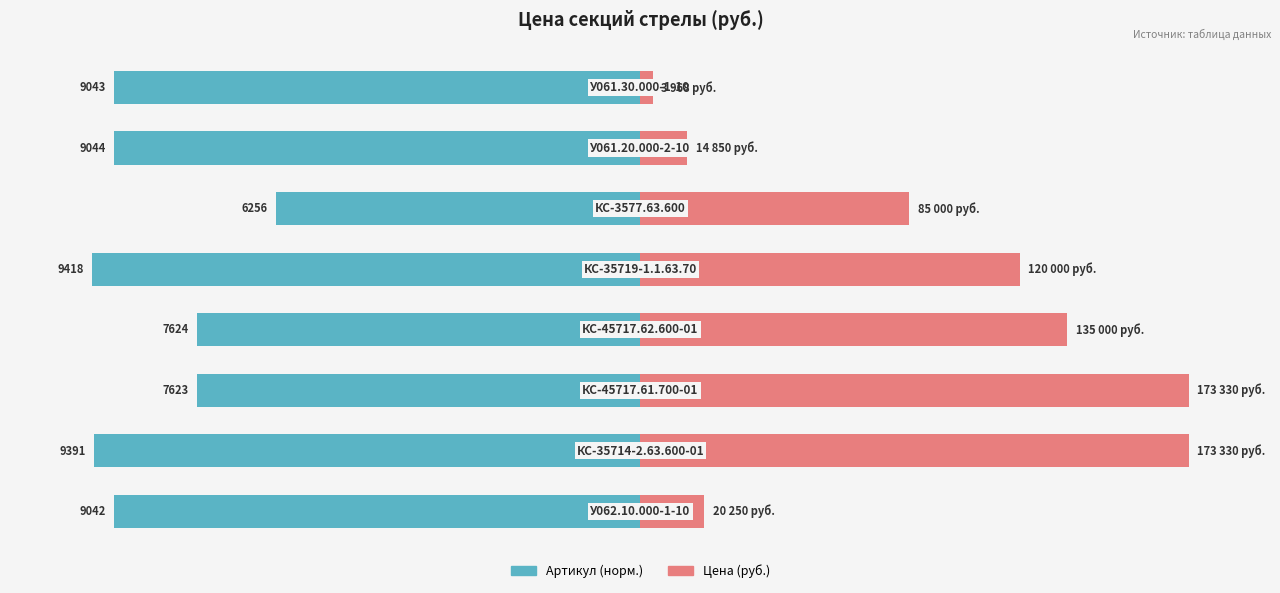

The value of Цена (руб.) at 7 is 0.7. True or false?

False